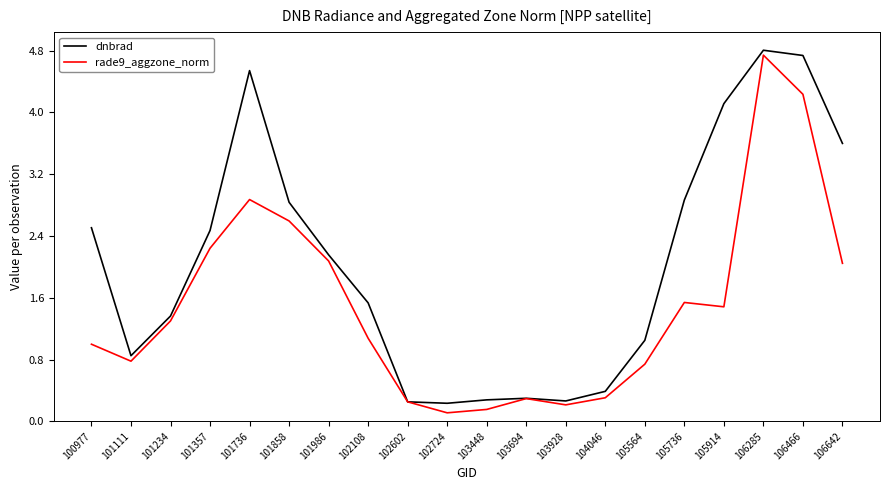

What is the spread (max minus min) of values at 105914?

2.6